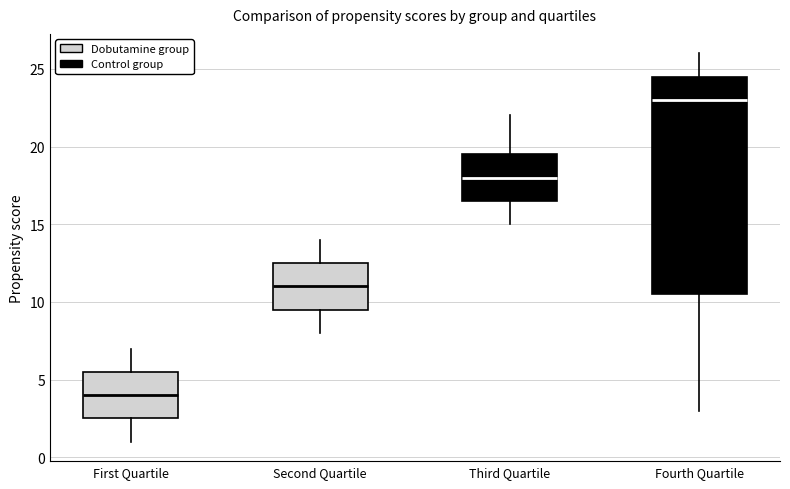

Where does the median line of the box for Third Quartile sit on the y-axis? The values are not printed on the chart, so give them approximately, as read against the axis.

18.0